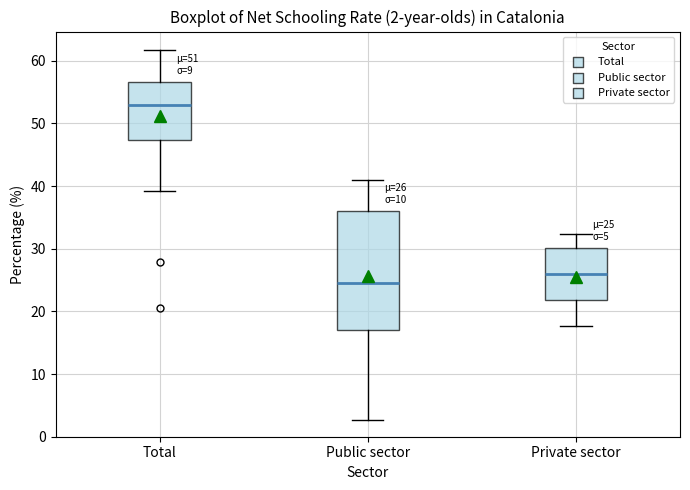

Comparing the boxes themselves (not the whiskers), which one is the tallest?

Public sector